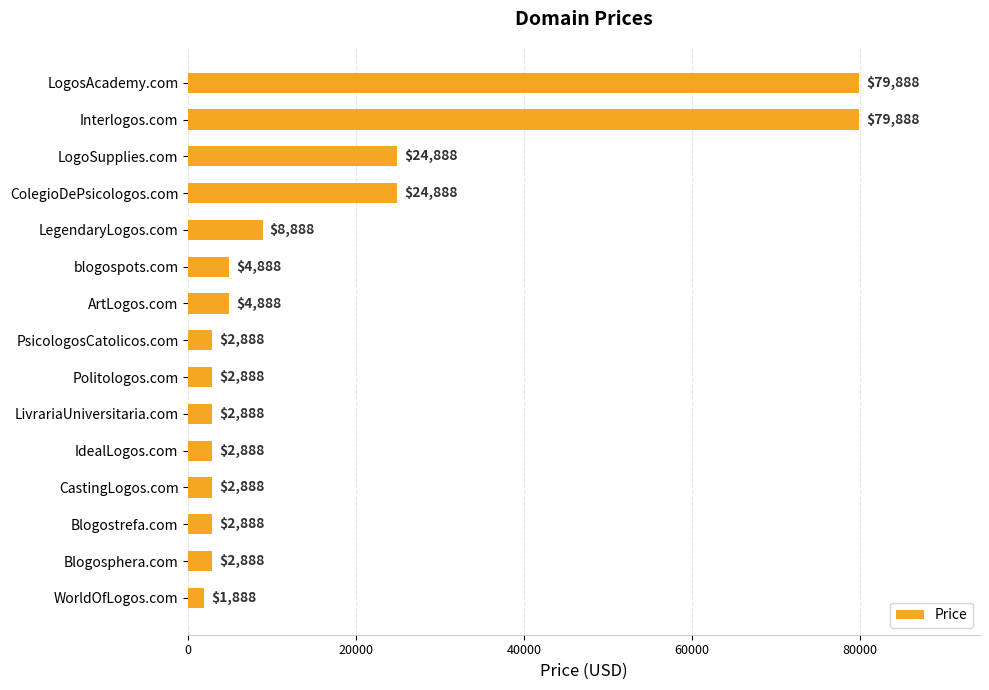

At which category does the chart reach its minimum across all series?

WorldOfLogos.com